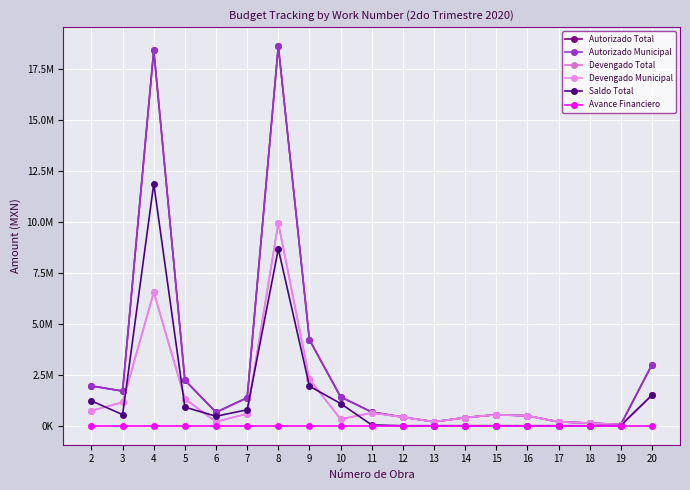

At which category is the sum across all series the highest?

8